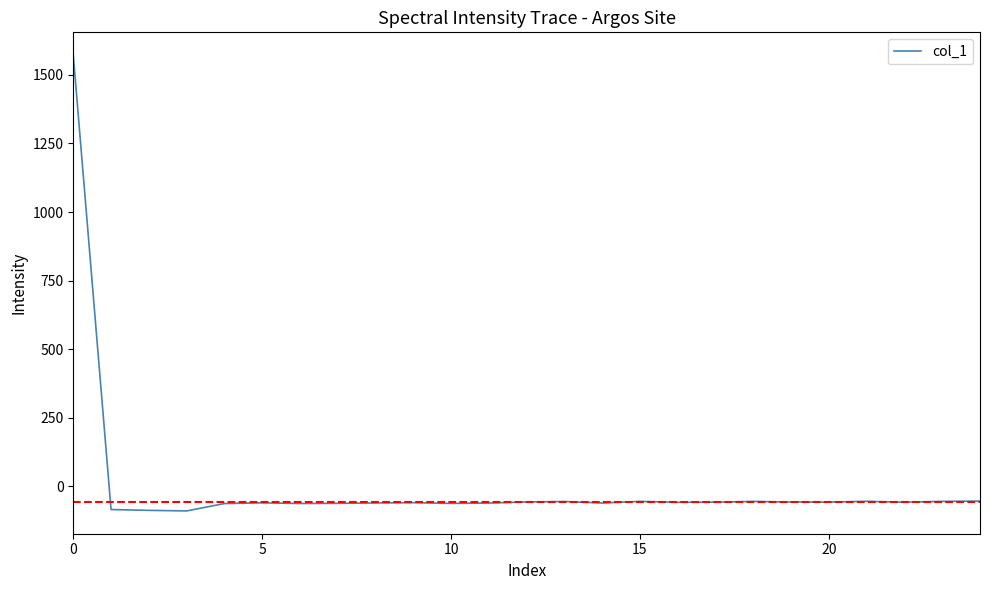

What is the maximum value shown in the chart?

1571.9